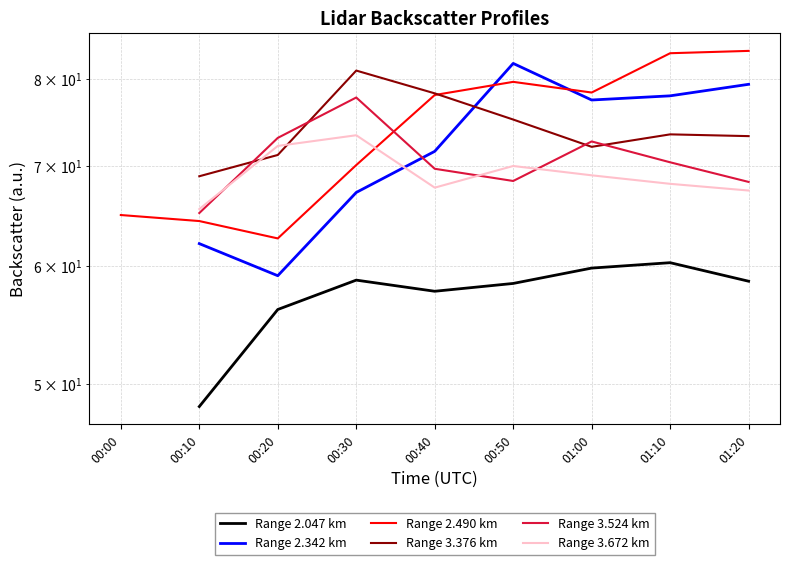

At which label is Range 2.490 km closest to 73?

00:30